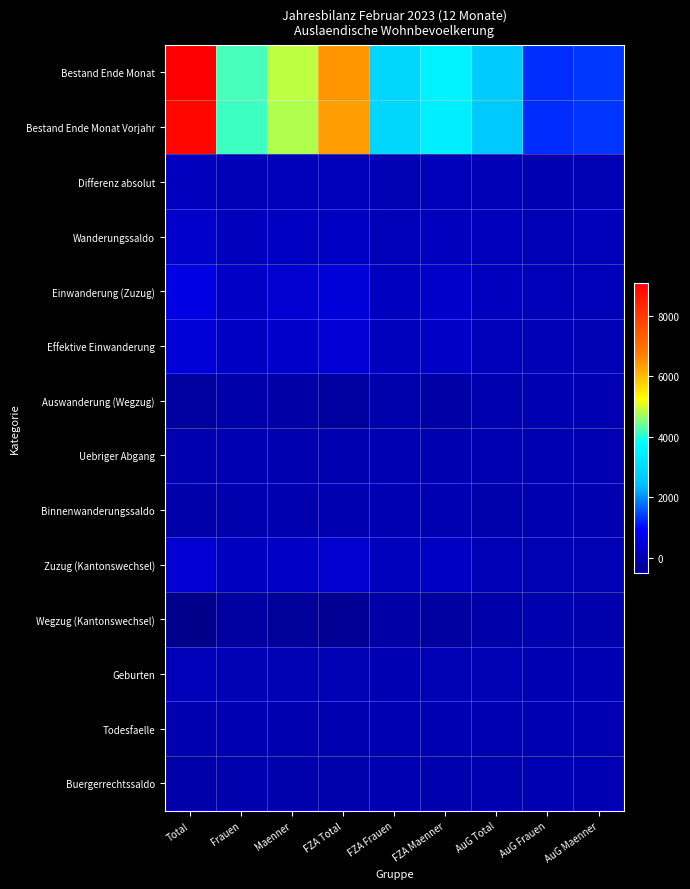

Between FZA Total and FZA Frauen, which series saw the biggest shift?

Bestand Ende Monat